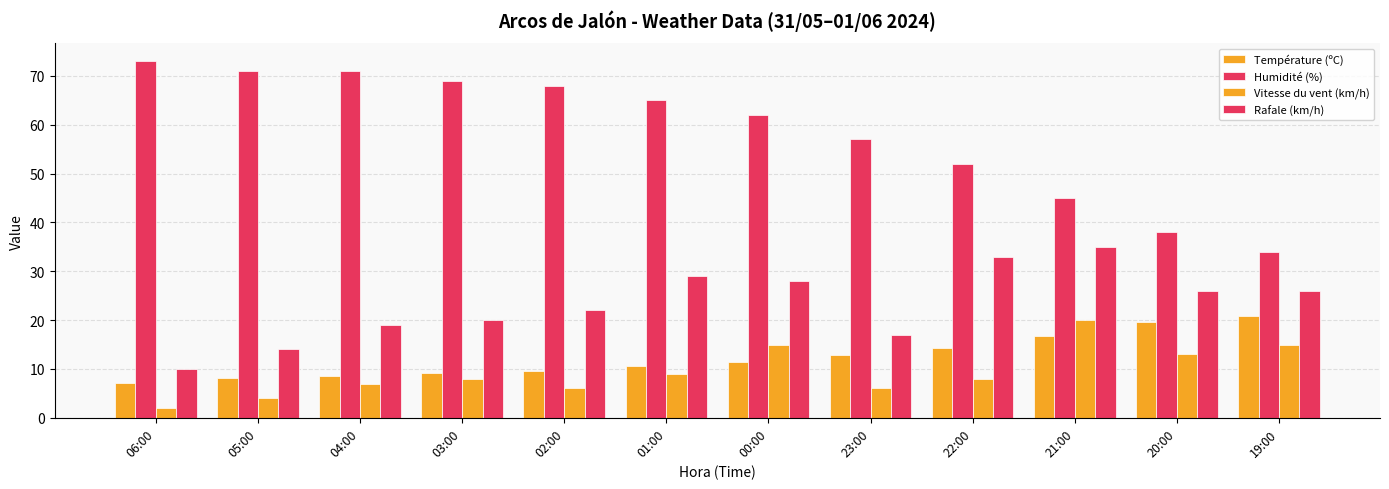

What is the average value of the Vitesse du vent (km/h) series?

9.4